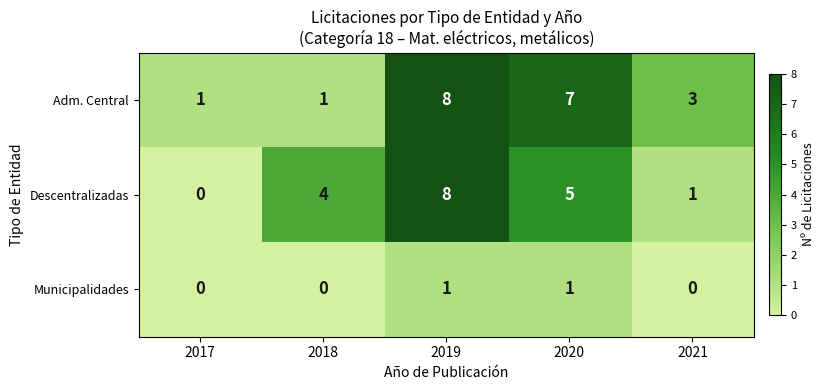

At which label does Adm. Central first exceed 3?

2019